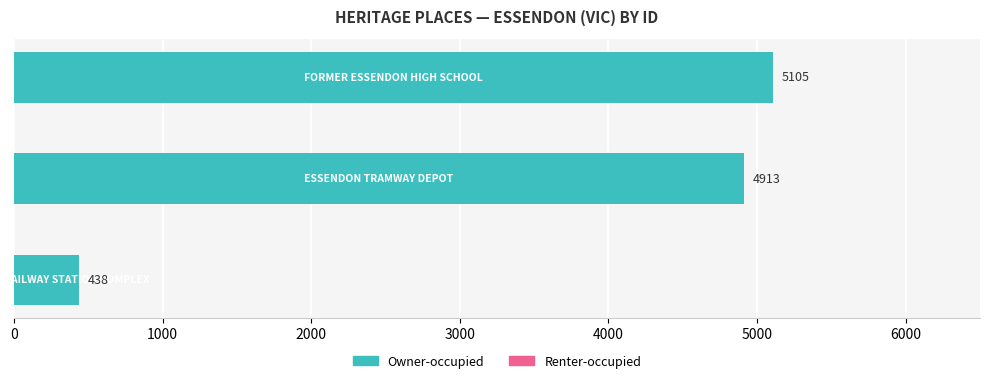

What is the smallest value displayed?

438